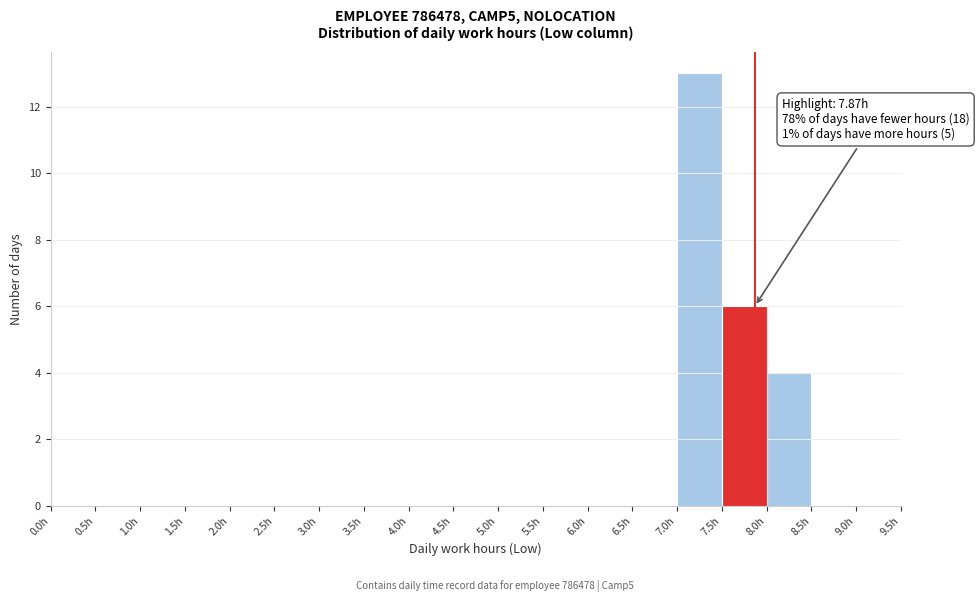

Which range on the x-axis has the tallest bar?

7.0 to 7.5